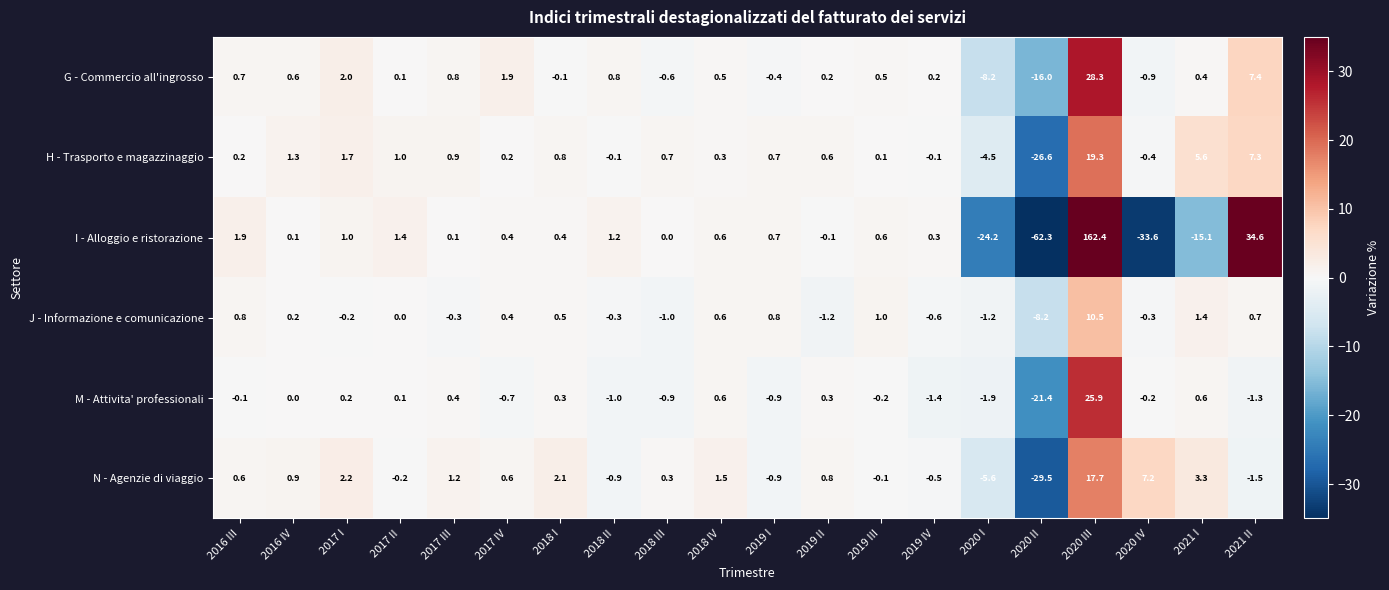

Rank the series at 2018 II from lowest to highest value.

M - Attivita' professionali, N - Agenzie di viaggio, J - Informazione e comunicazione, H - Trasporto e magazzinaggio, G - Commercio all'ingrosso, I - Alloggio e ristorazione